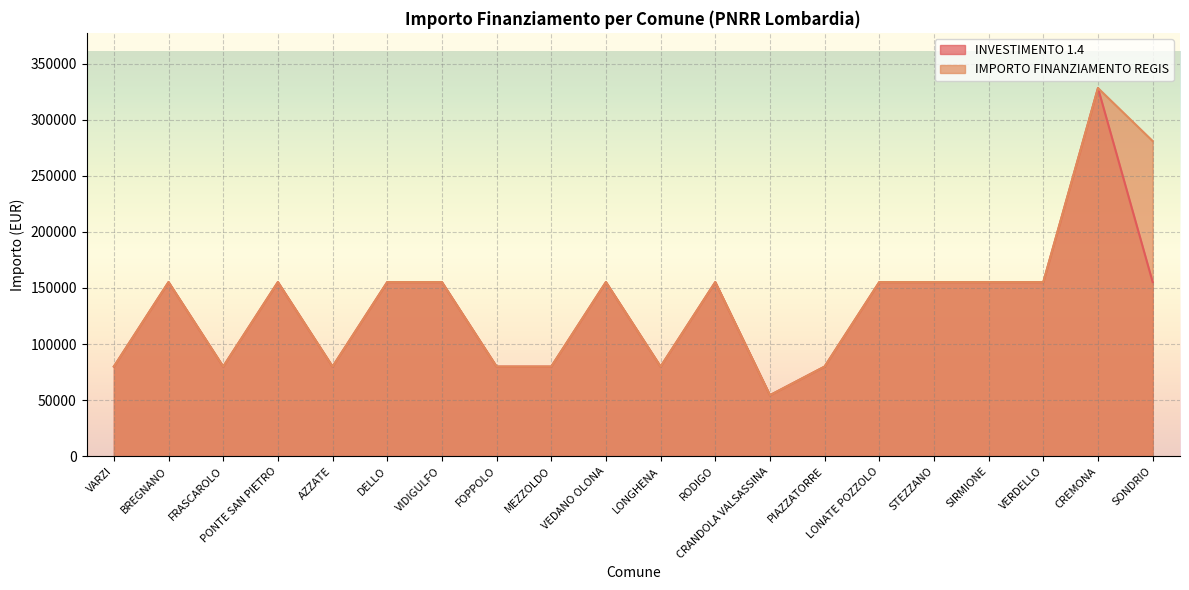

Rank the series by their maximum value, from lowest to highest.

INVESTIMENTO 1.4, IMPORTO FINANZIAMENTO REGIS